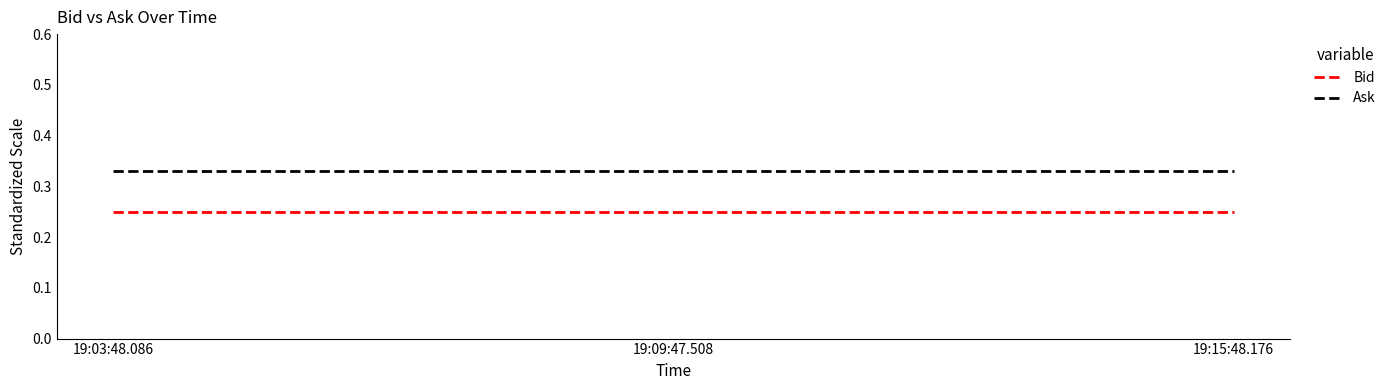

At how many categories does at least one series exceed 0?

3